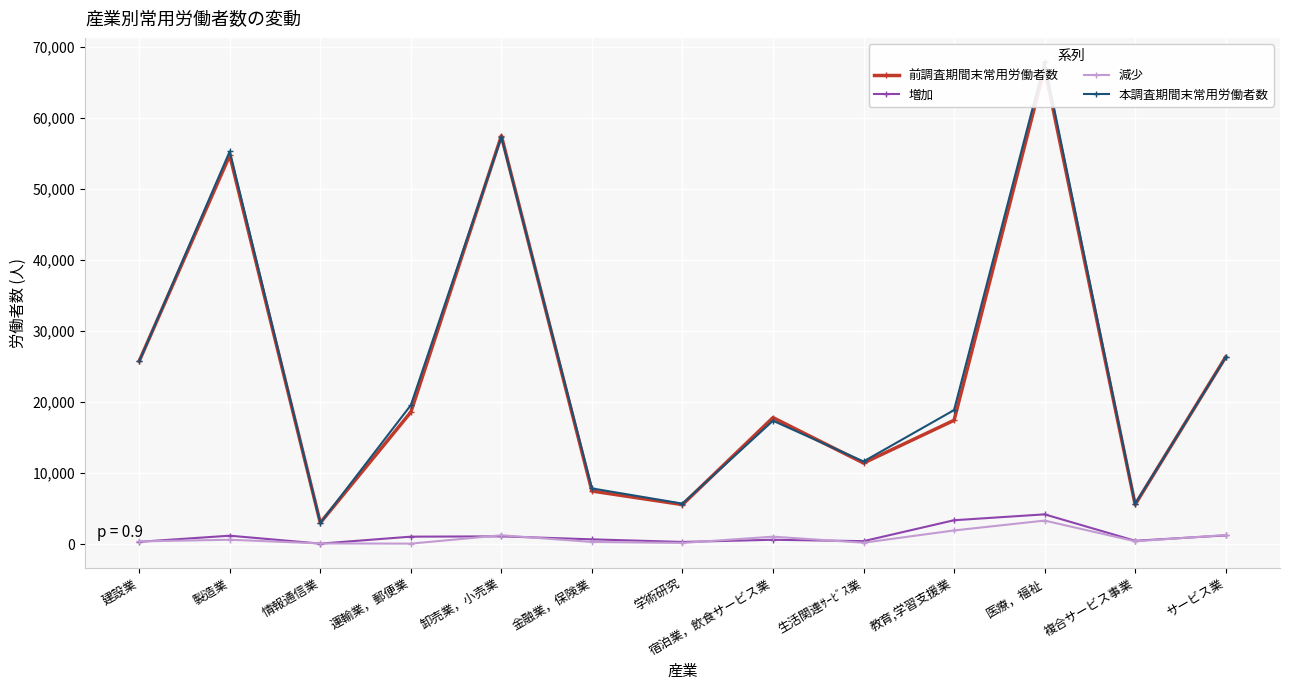

What is the difference between the maximum and minimum values in the 本調査期間末常用労働者数 series?

64864